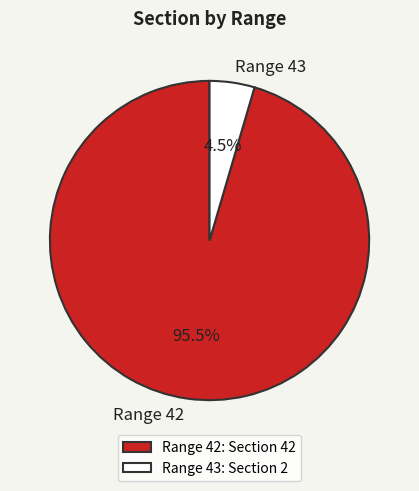

Does Range 42 account for over 50% of the chart?

Yes